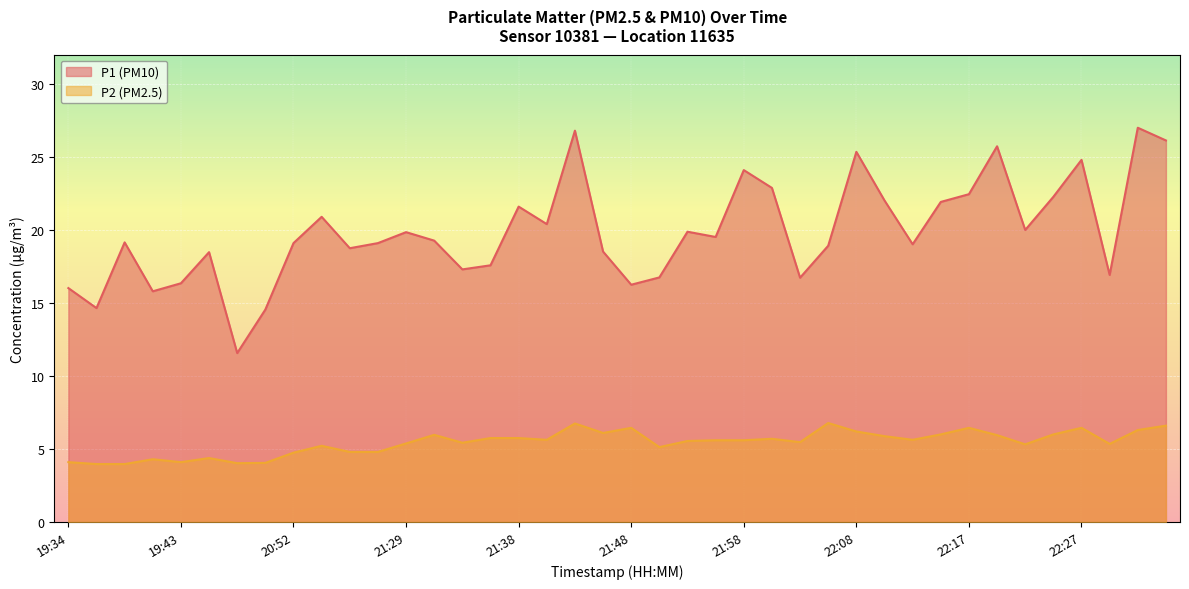

What is the difference between the maximum and minimum values in the P1 series?

15.4